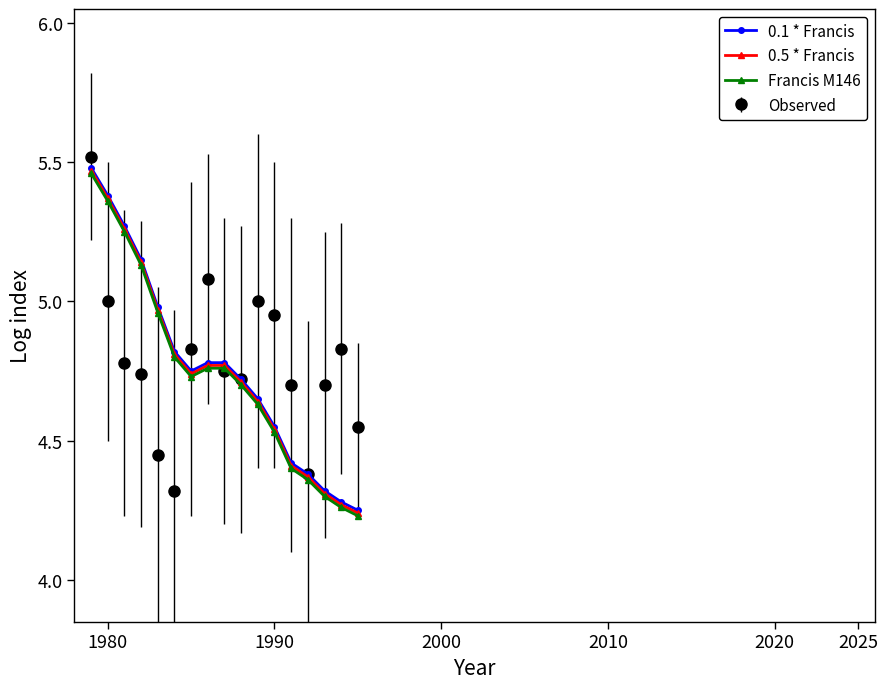

True or false: Observed has more than 2 interior local peaks.

True